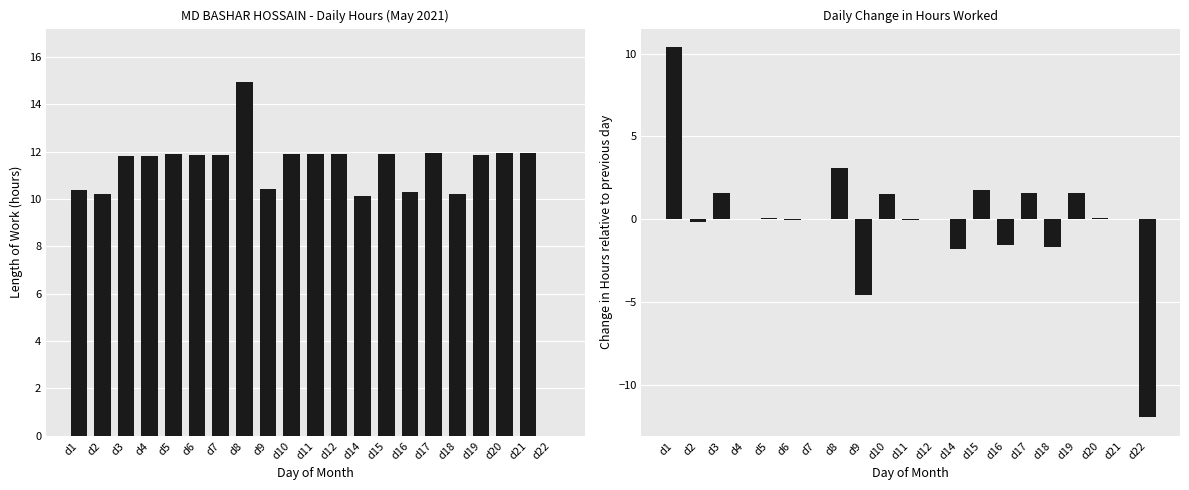

List the series in order of their peak value, lowest first.

Incremental Change, Hours Worked